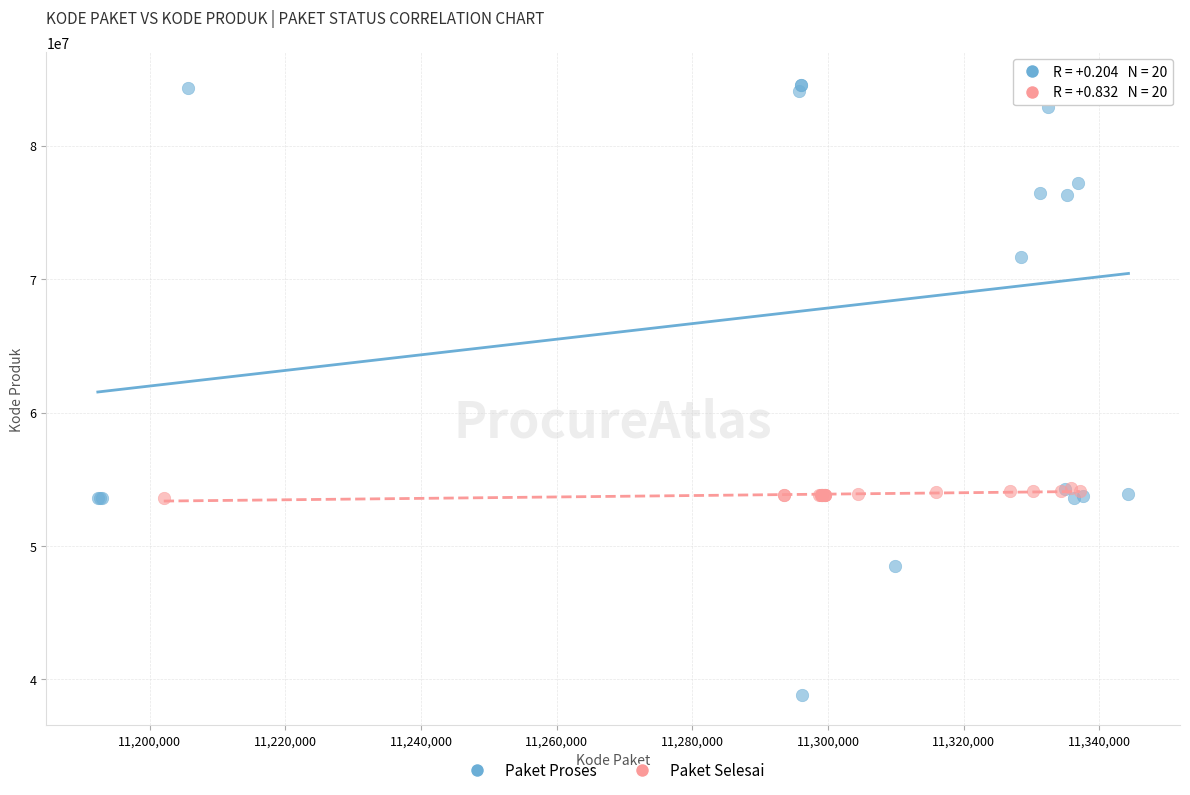

Which series has the widest spread of Y values?

Paket Proses